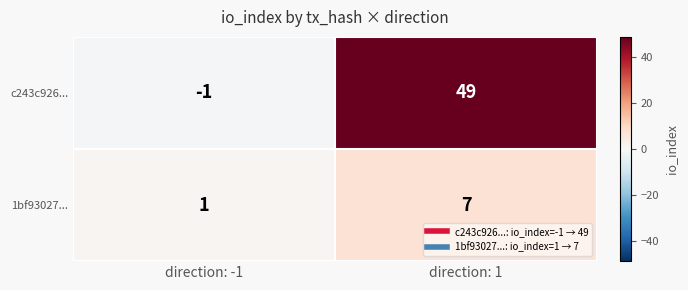

Rank the series at direction: 1 from lowest to highest value.

1bf93027..., c243c926...